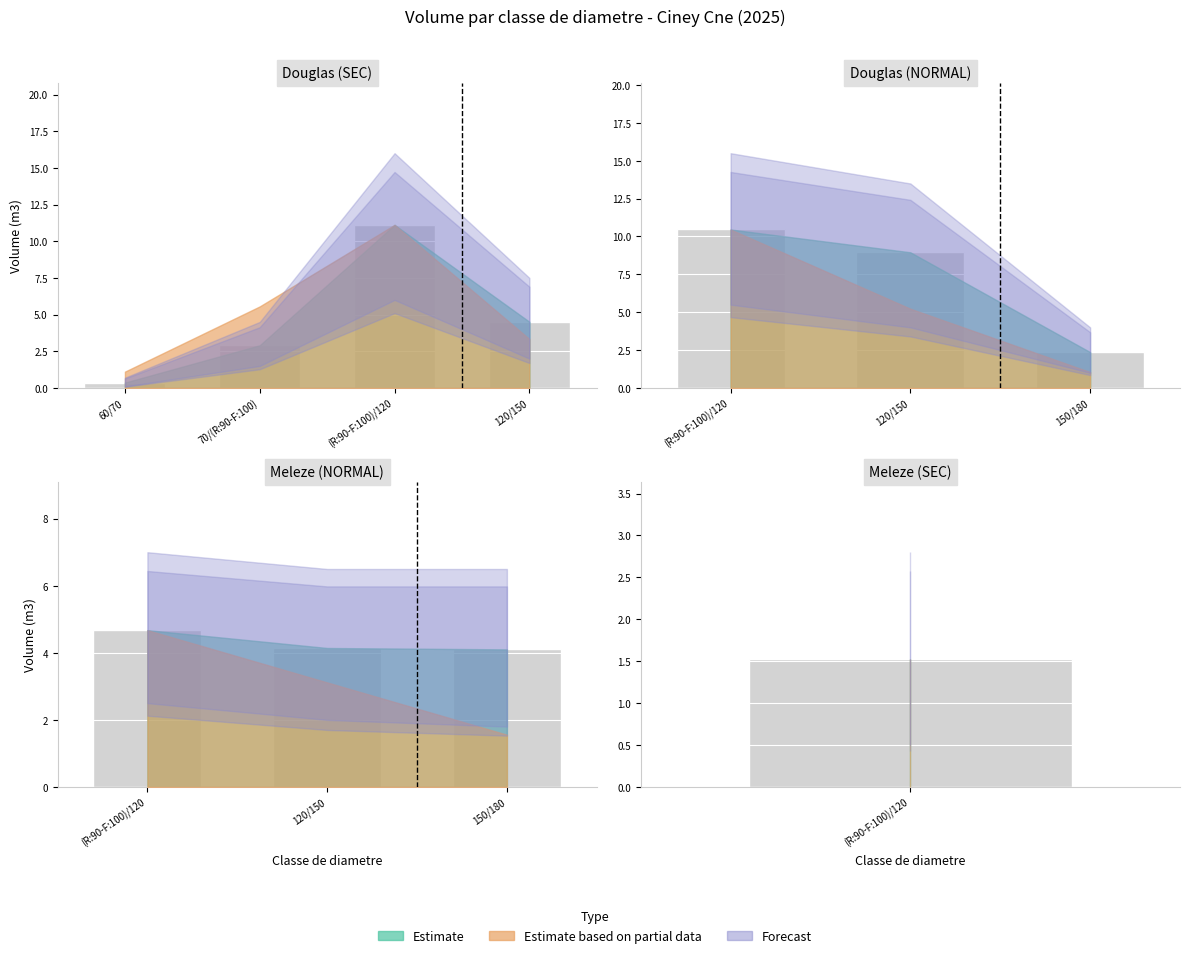

What is the maximum value shown in the chart?

16.0